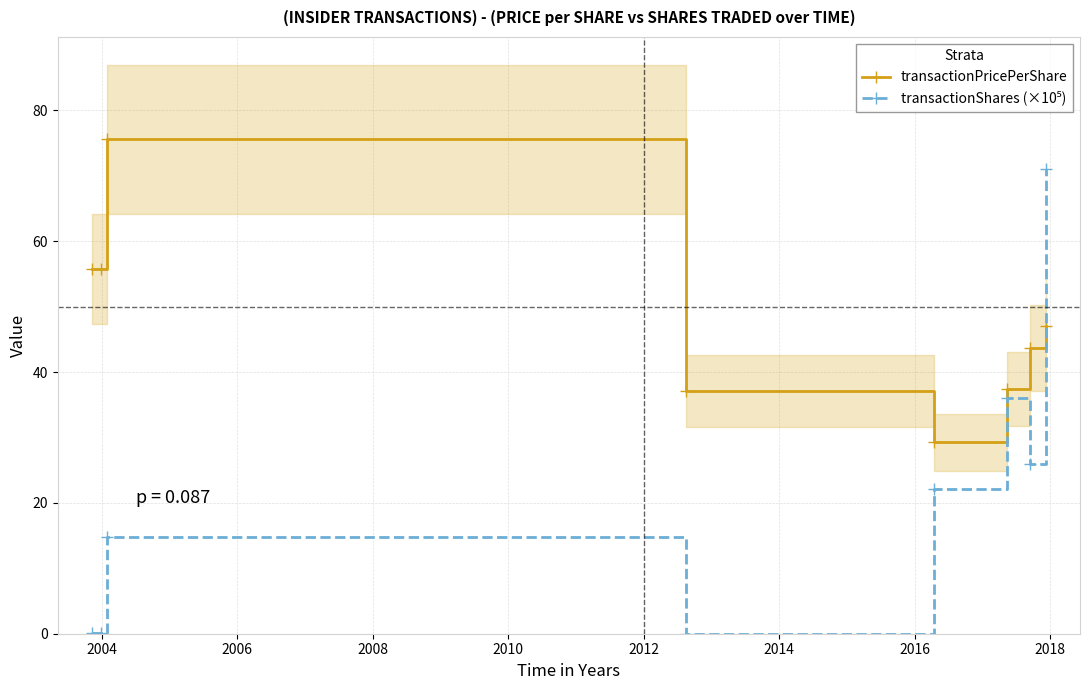

What is the minimum value for transactionPricePerShare?

29.3